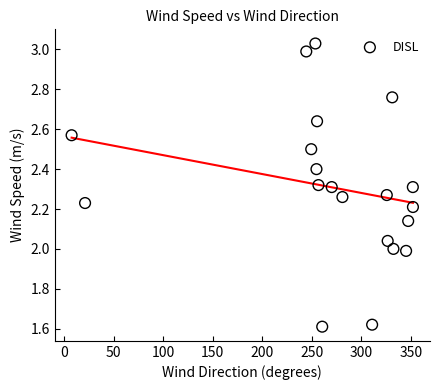

What is the range of Y values (max minus min)?

1.4